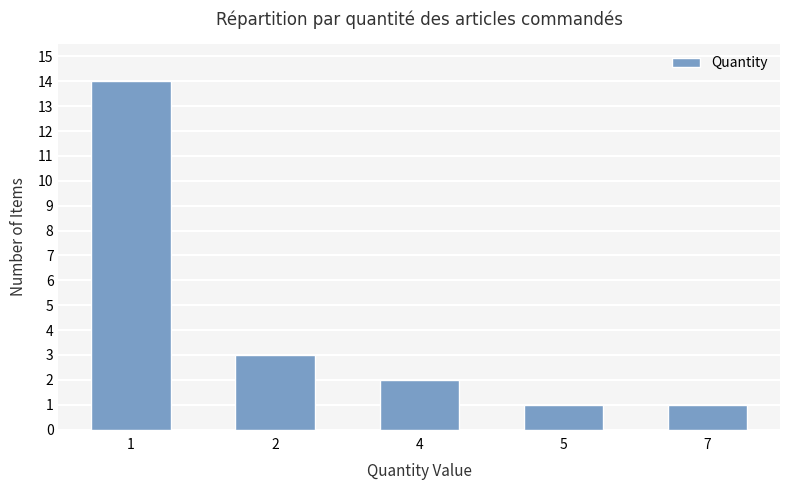

What is the difference between the values at 7 and 2?

2